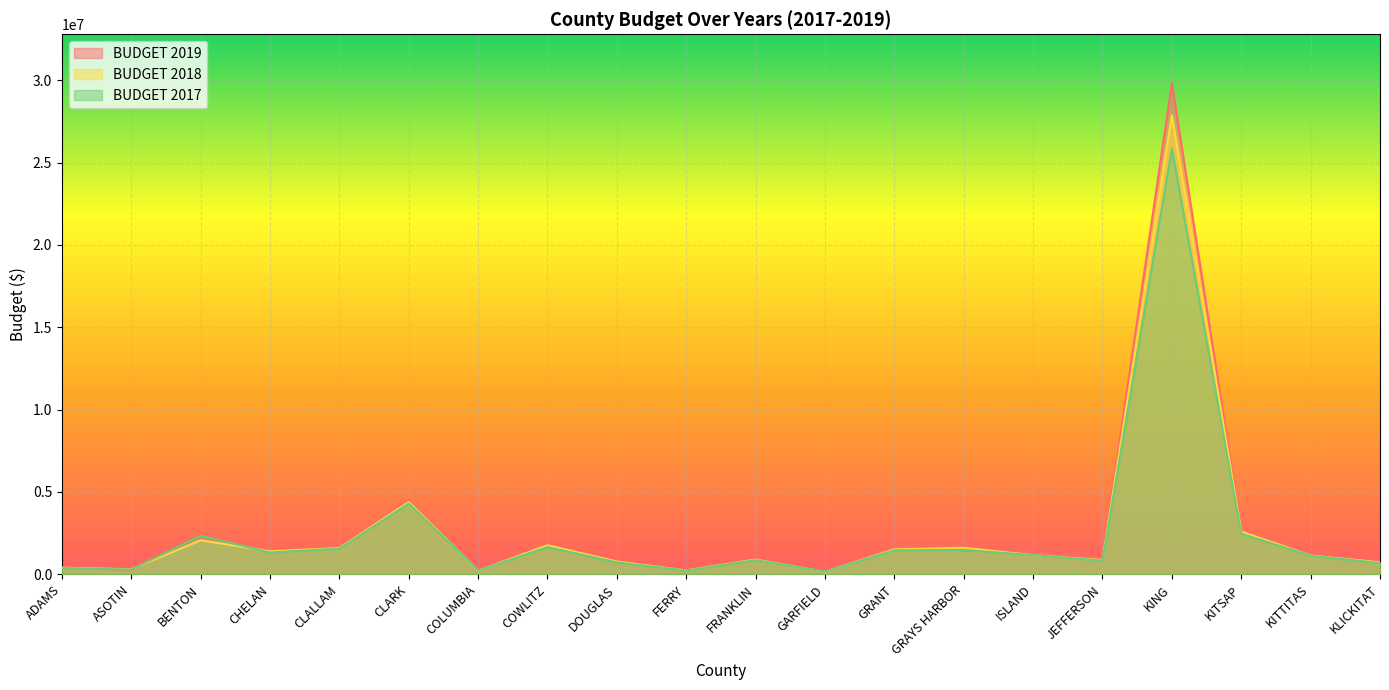

How many values in the BUDGET 2017 series exceed 1159497?

9